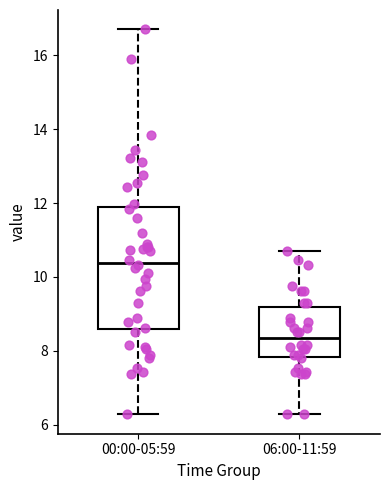

Which box's median line is the highest?

00:00-05:59